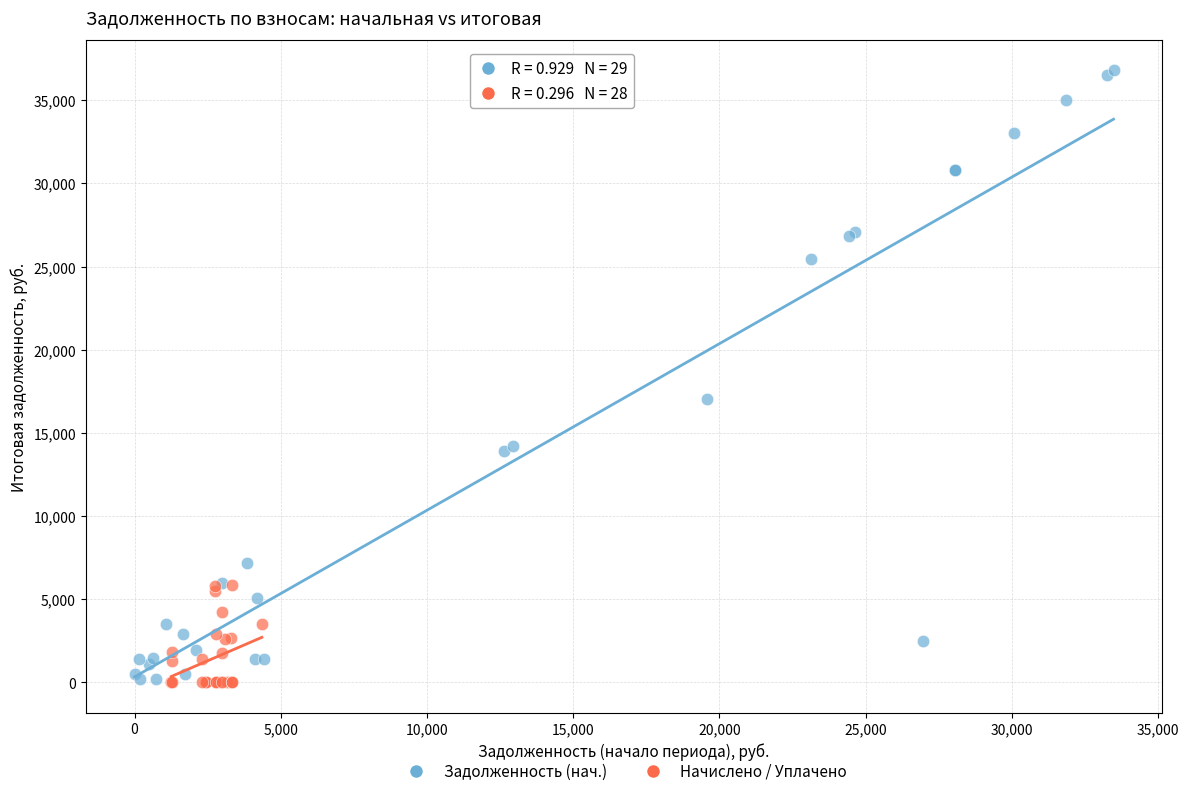

Which series has the largest Y range (max minus min)?

Задолженность (нач.)